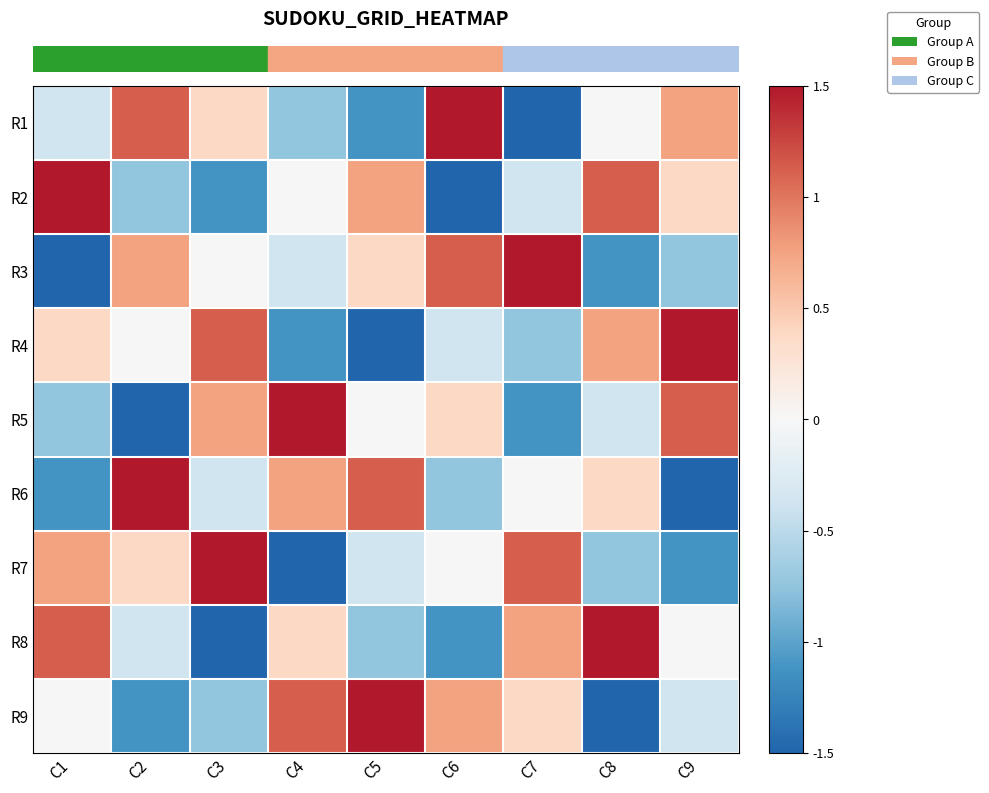

At how many categories does at least one series exceed 0?

9